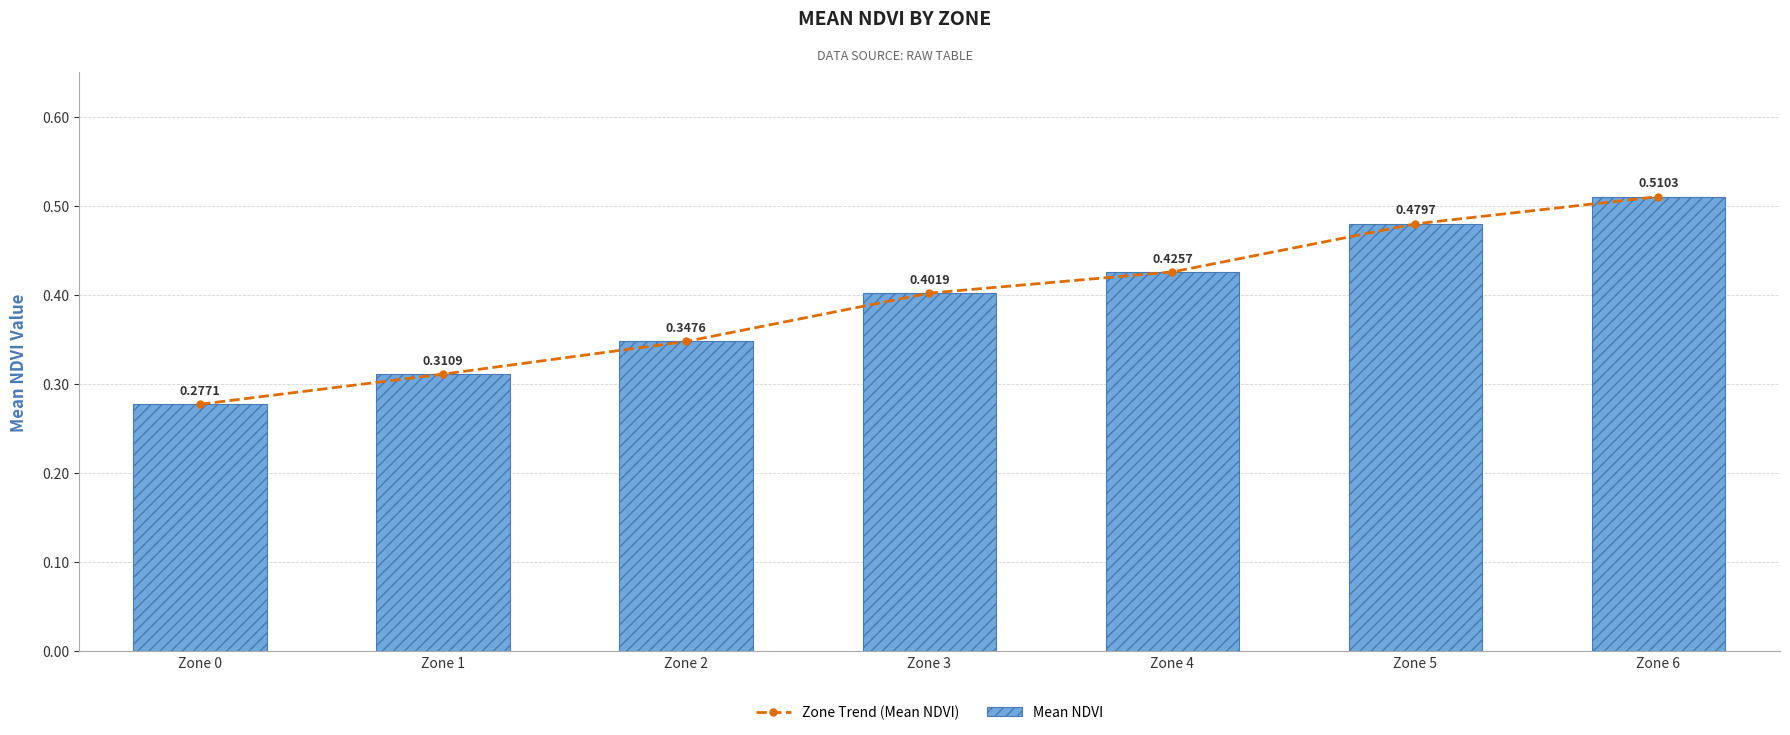

At how many categories does at least one series exceed 0?

7